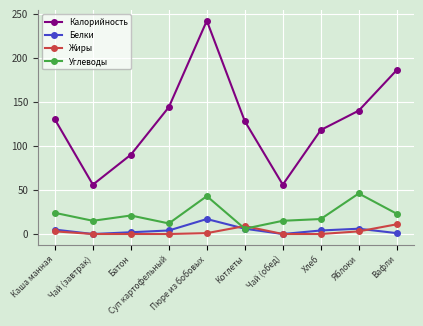

Which series has the largest total across all categories?

Калорийность